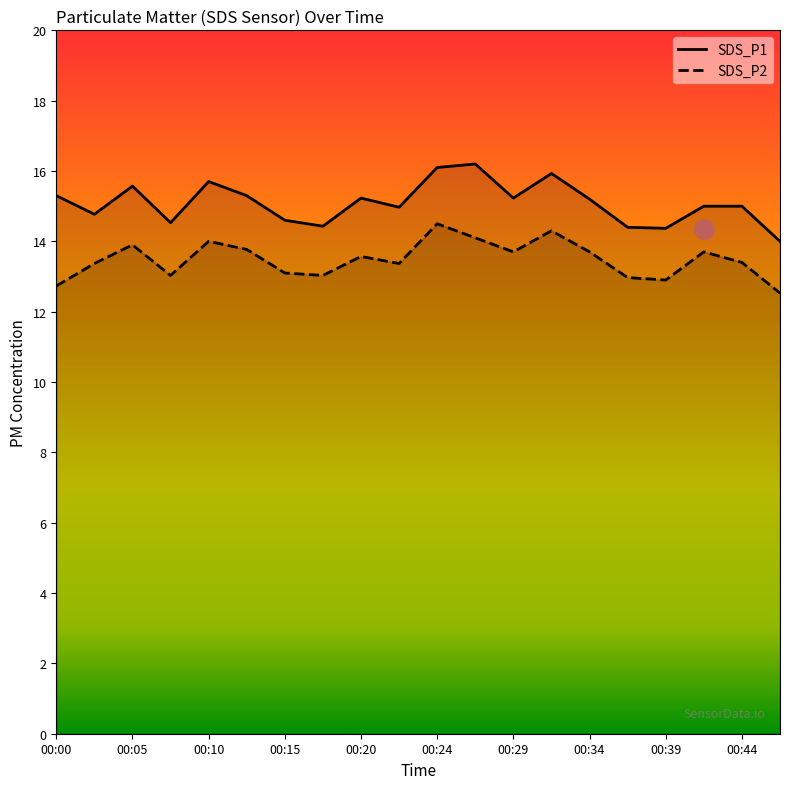

What is the difference between the maximum and minimum values in the SDS_P2 series?

2.0